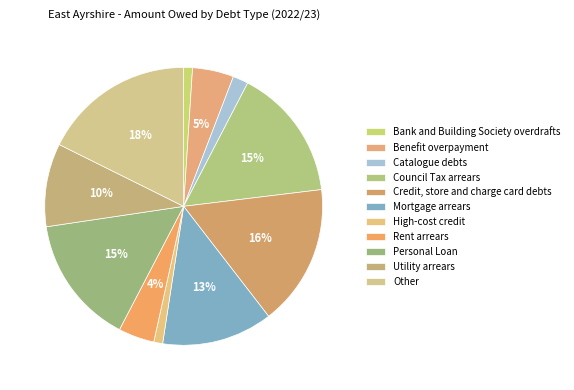

What percentage is the Personal Loan slice, to the nearest percent?

15%